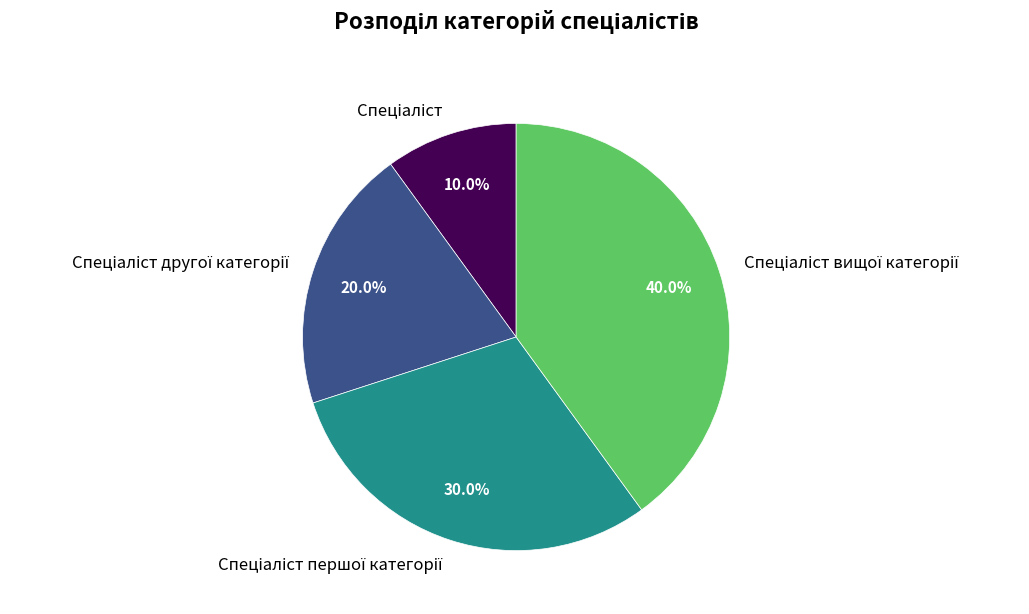

To the nearest percent, what is the average slice percentage?

25%